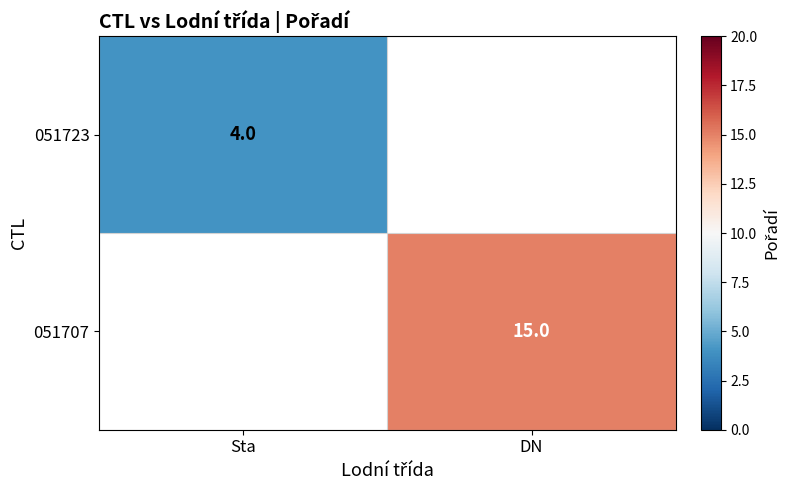

The value of 051707 at DN is 15. True or false?

True